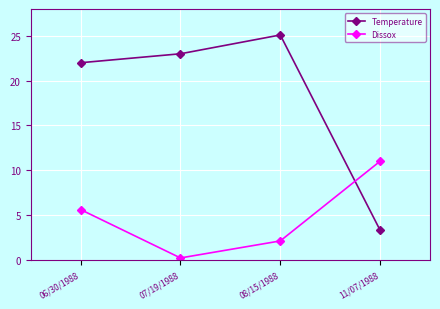

True or false: Dissox has more than 2 points higher than both neighbors.

False